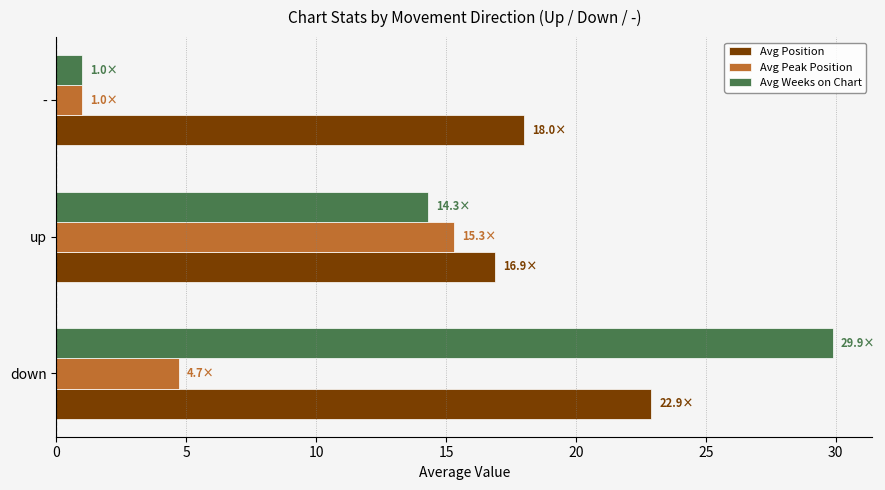

At which category does the chart reach its minimum across all series?

-